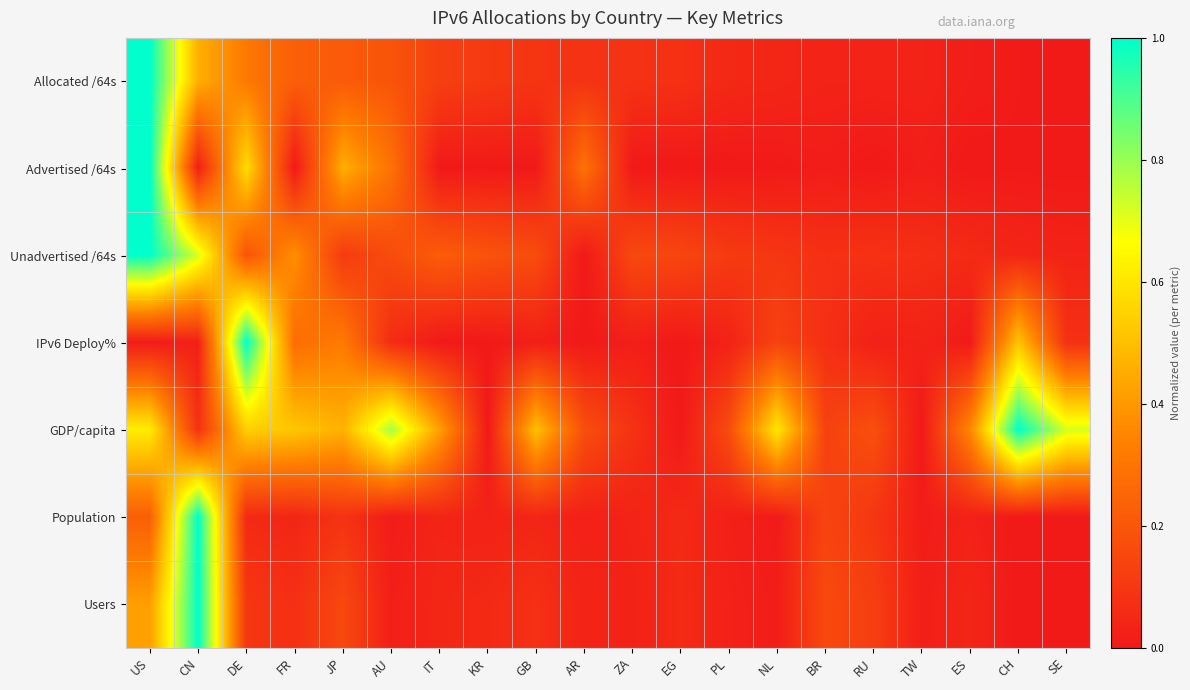

Reading left to right, what are all the values shown in this chart?

Allocated /64s: US=1.0	CN=0.5	DE=0.3	FR=0.2	JP=0.2	AU=0.2	IT=0.1	KR=0.1	GB=0.1	AR=0.1	ZA=0.1	EG=0.1	PL=0.0	NL=0.0	BR=0.0	RU=0.0	TW=0.0	ES=0.0	CH=0.0	SE=0.0
Advertised /64s: US=1.0	CN=0.0	DE=0.6	FR=0.0	JP=0.5	AU=0.3	IT=0.0	KR=0.0	GB=0.0	AR=0.3	ZA=0.0	EG=0.0	PL=0.0	NL=0.0	BR=0.0	RU=0.0	TW=0.0	ES=0.0	CH=0.0	SE=0.0
Unadvertised /64s: US=1.0	CN=0.7	DE=0.2	FR=0.4	JP=0.1	AU=0.2	IT=0.2	KR=0.2	GB=0.2	AR=0.0	ZA=0.2	EG=0.1	PL=0.1	NL=0.1	BR=0.1	RU=0.1	TW=0.1	ES=0.1	CH=0.0	SE=0.0
IPv6 Deploy%: US=0.0	CN=0.0	DE=1.0	FR=0.3	JP=0.3	AU=0.1	IT=0.0	KR=0.0	GB=0.0	AR=0.0	ZA=0.0	EG=0.0	PL=0.0	NL=0.1	BR=0.1	RU=0.0	TW=0.0	ES=0.0	CH=0.5	SE=0.1
GDP/capita: US=0.6	CN=0.1	DE=0.5	FR=0.5	JP=0.5	AU=0.8	IT=0.4	KR=0.0	GB=0.5	AR=0.2	ZA=0.1	EG=0.0	PL=0.2	NL=0.6	BR=0.1	RU=0.2	TW=0.0	ES=0.4	CH=1.0	SE=0.7
Population: US=0.2	CN=1.0	DE=0.1	FR=0.0	JP=0.1	AU=0.0	IT=0.0	KR=0.0	GB=0.0	AR=0.0	ZA=0.0	EG=0.1	PL=0.0	NL=0.0	BR=0.1	RU=0.1	TW=0.0	ES=0.0	CH=0.0	SE=0.0
Users: US=0.4	CN=1.0	DE=0.1	FR=0.1	JP=0.2	AU=0.0	IT=0.0	KR=0.1	GB=0.1	AR=0.0	ZA=0.0	EG=0.1	PL=0.0	NL=0.0	BR=0.2	RU=0.1	TW=0.0	ES=0.0	CH=0.0	SE=0.0